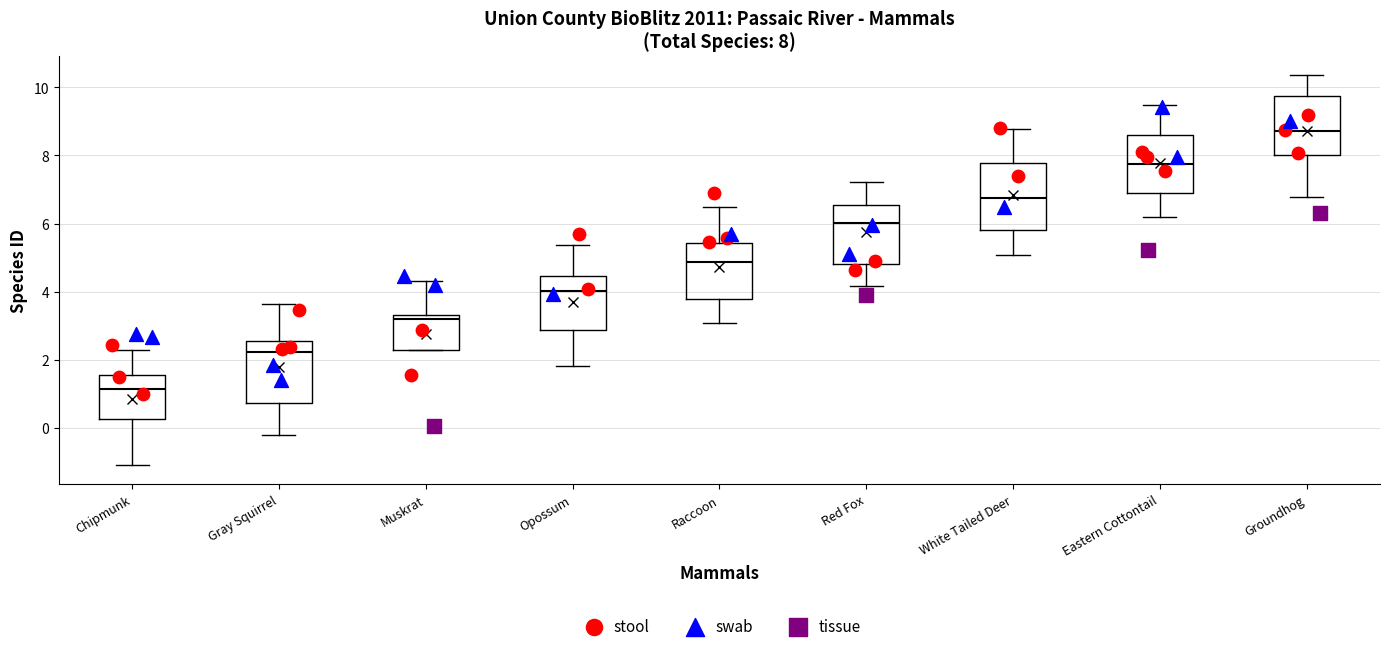

Which box has the highest median line?

Groundhog